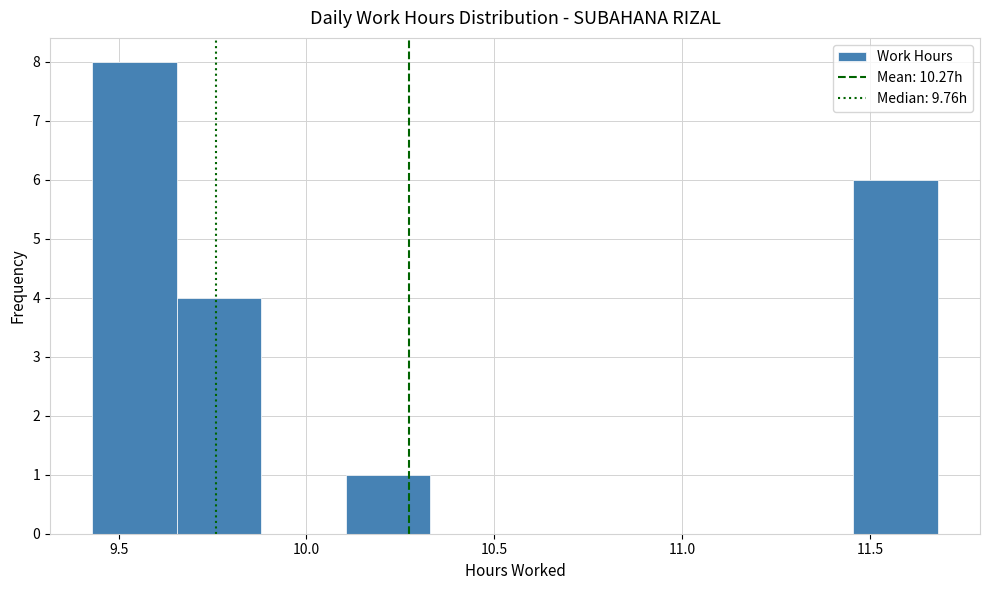

Which range on the x-axis has the tallest bar?

9.430 to 9.655